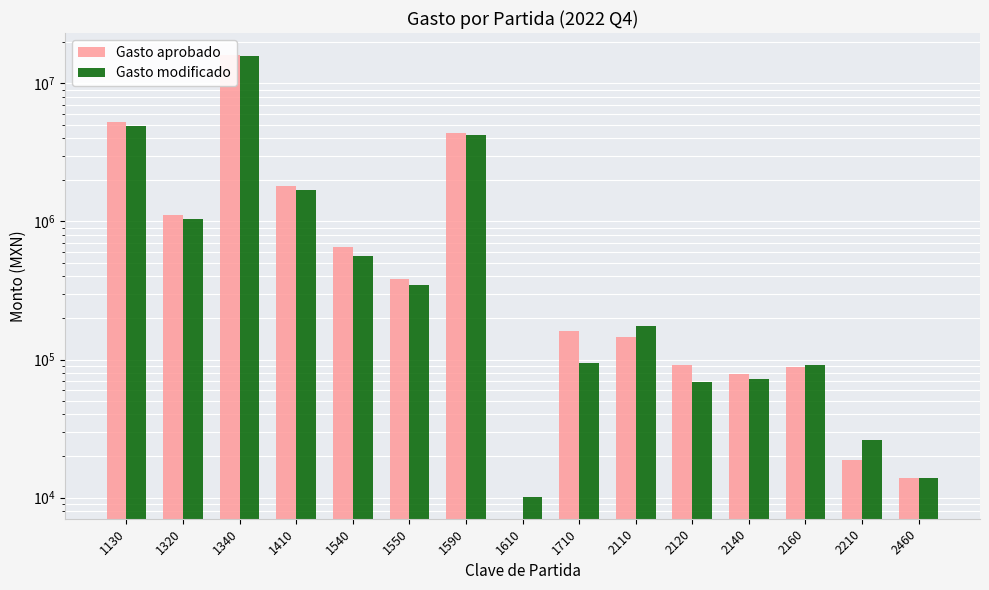

Which series has the largest range (max minus min)?

Gasto aprobado